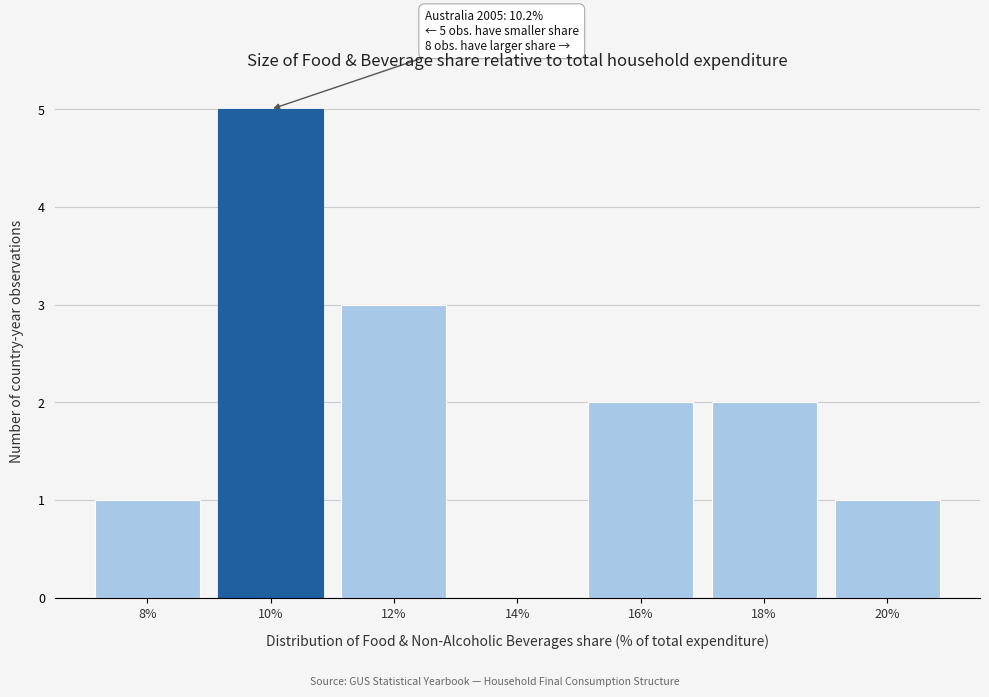

Reading left to right, transcribe all the data shown in this chart.

8%=1	10%=5	12%=3	14%=0	16%=2	18%=2	20%=1